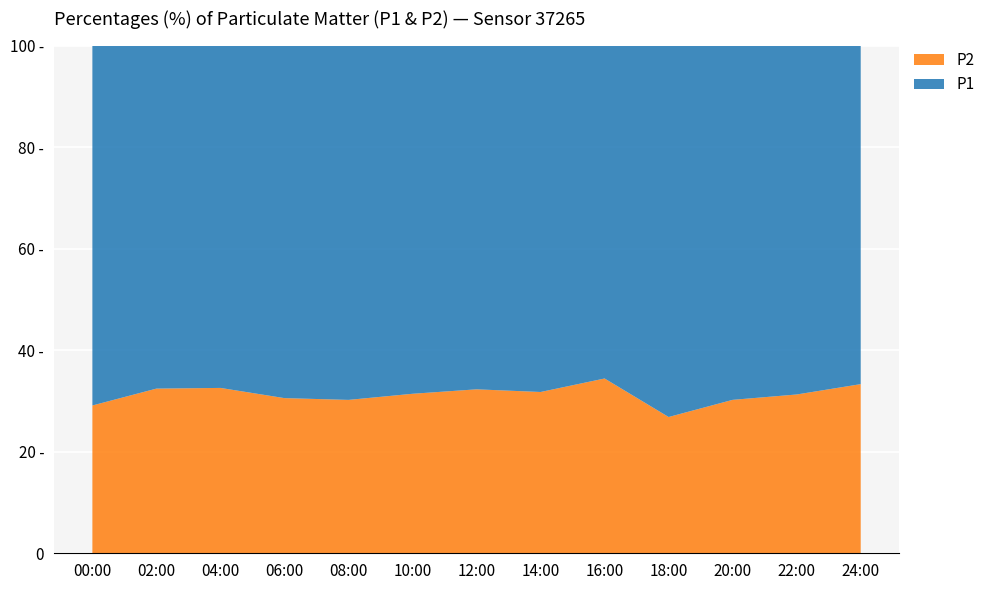

What are all the series names shown in the legend?

P2, P1